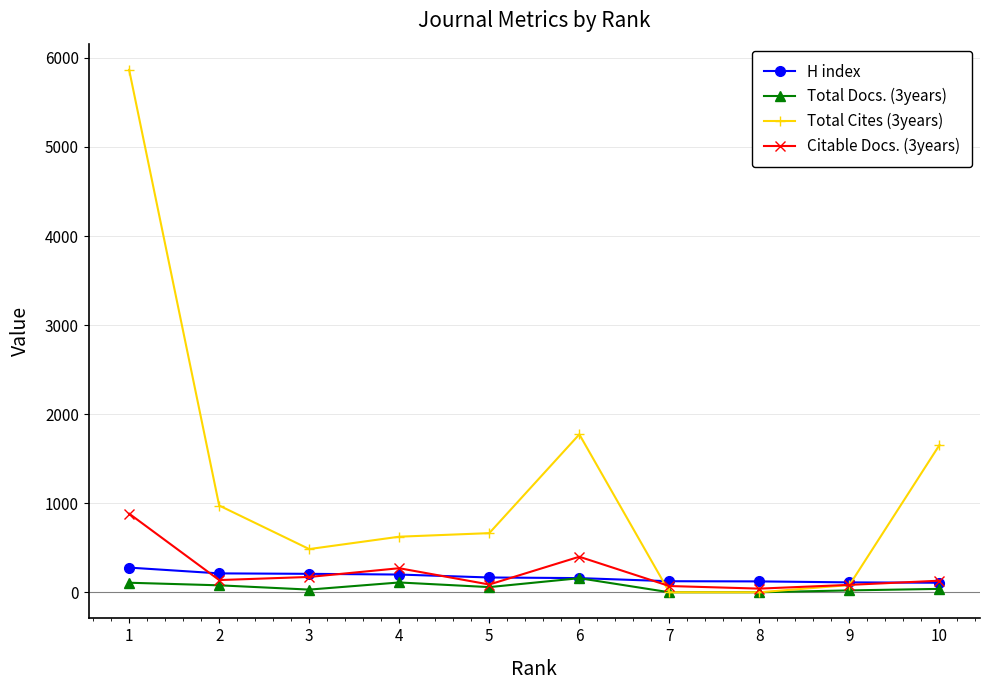

How many intersections are there between Total Cites (3years) and Citable Docs. (3years)?

2